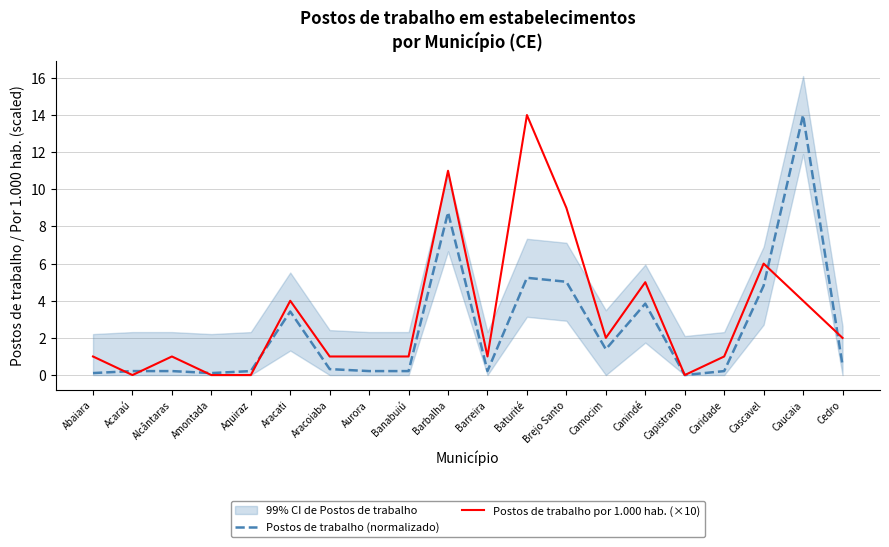

What is the label of the 17th point from the left?

Caridade